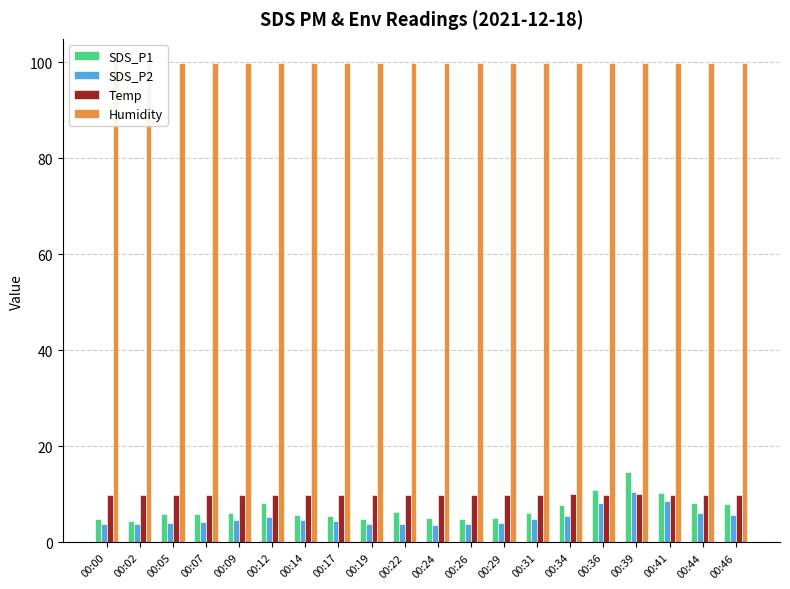

What is the difference between the maximum and minimum values in the SDS_P1 series?

10.1